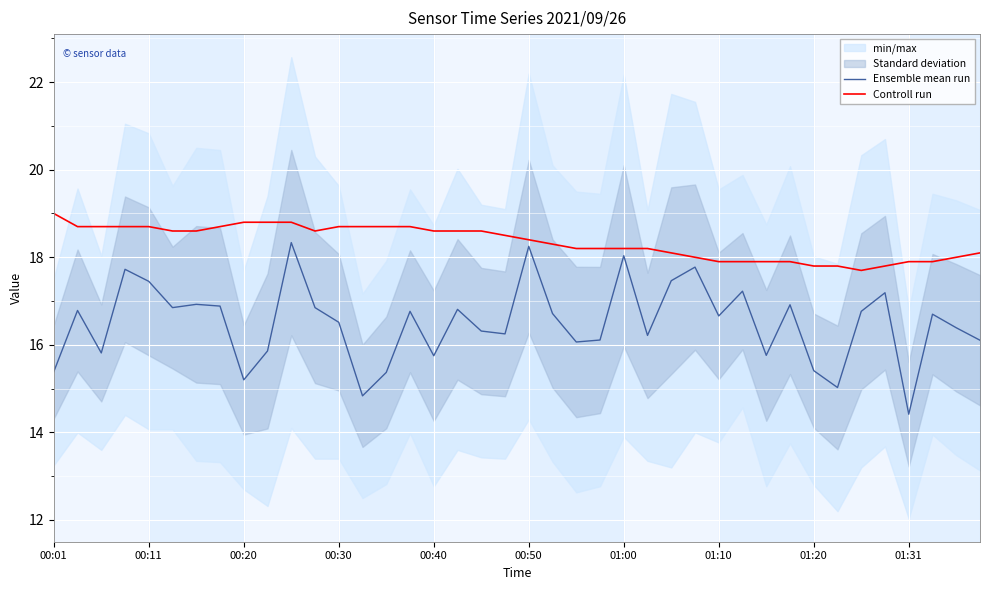

Which series has the largest total across all categories?

Controll run